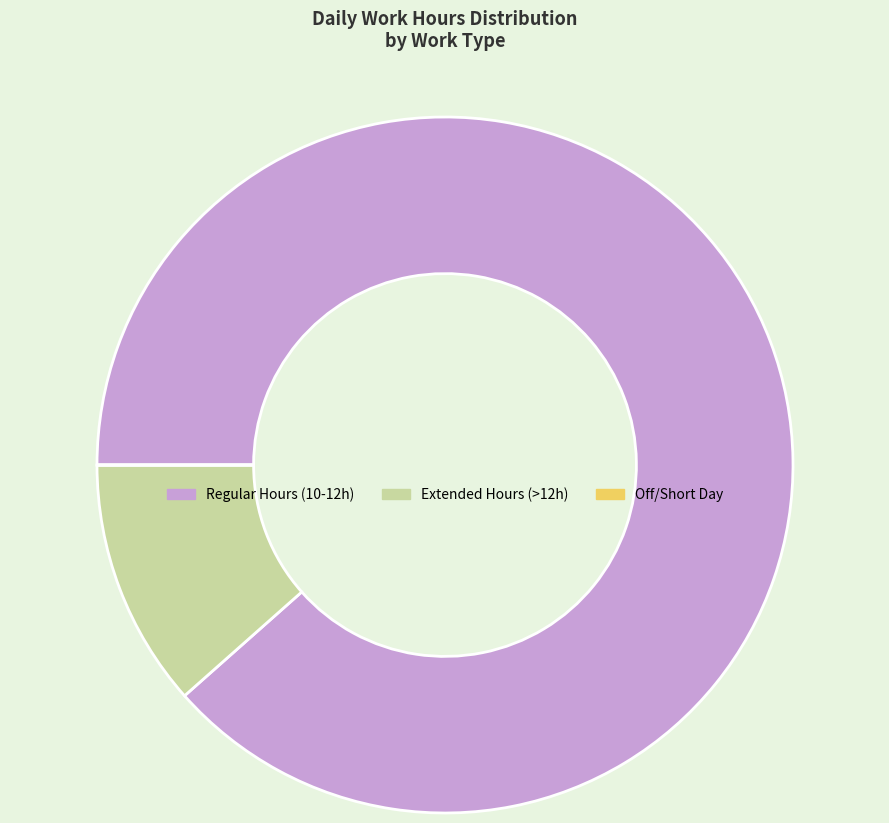

Is there any slice that represents more than half of the pie?

Yes